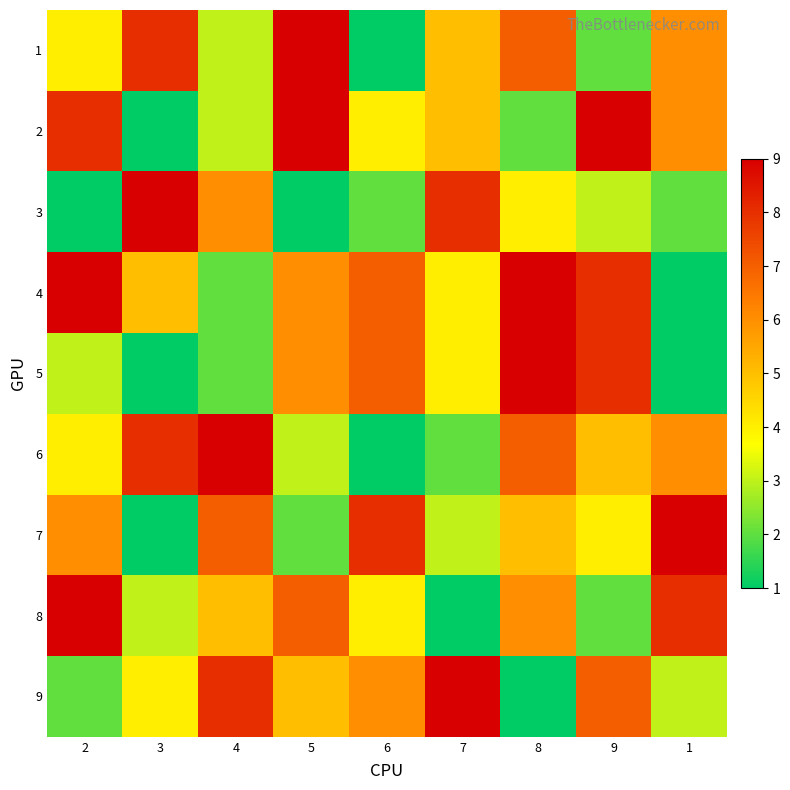

Which has a higher value, 6 or 3?

3